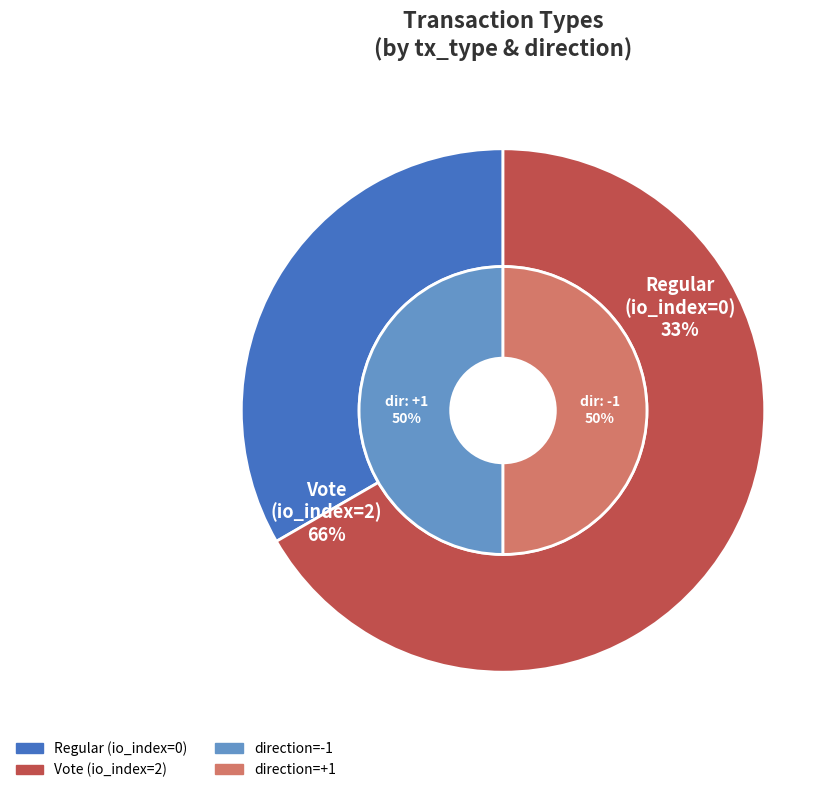

Which category has the biggest portion of the pie?

Vote